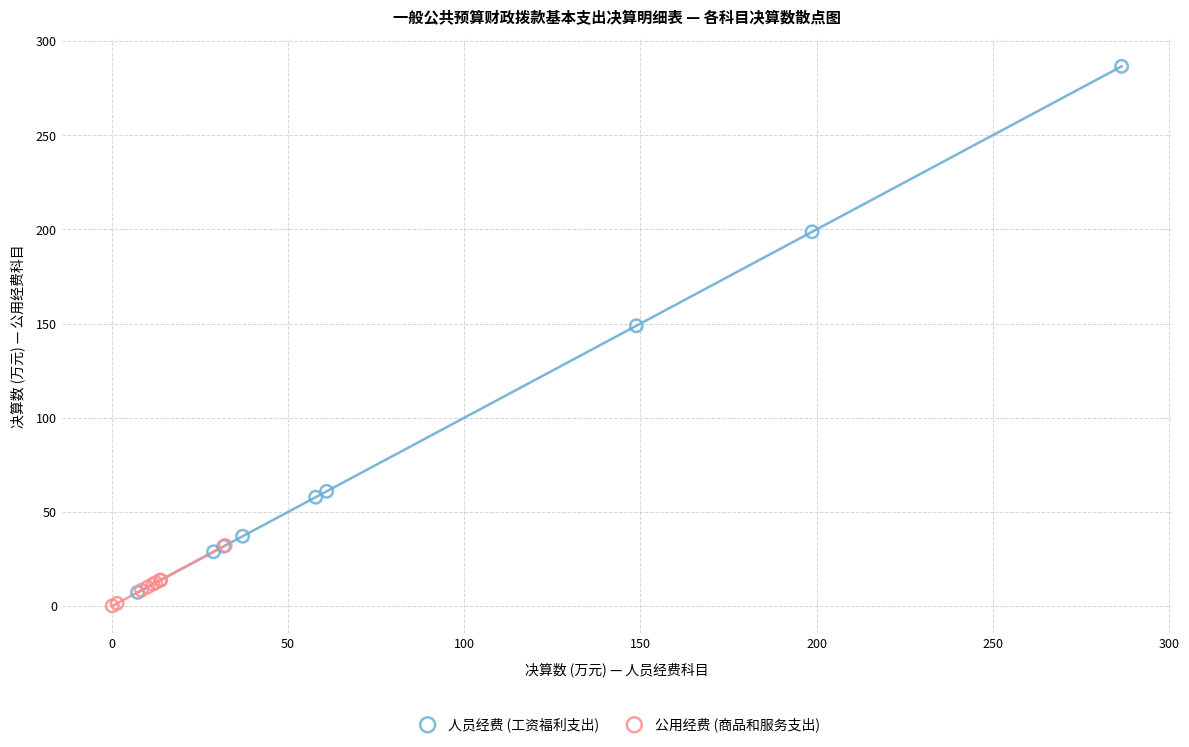

Which series has the widest spread of Y values?

人员经费 (工资福利支出)